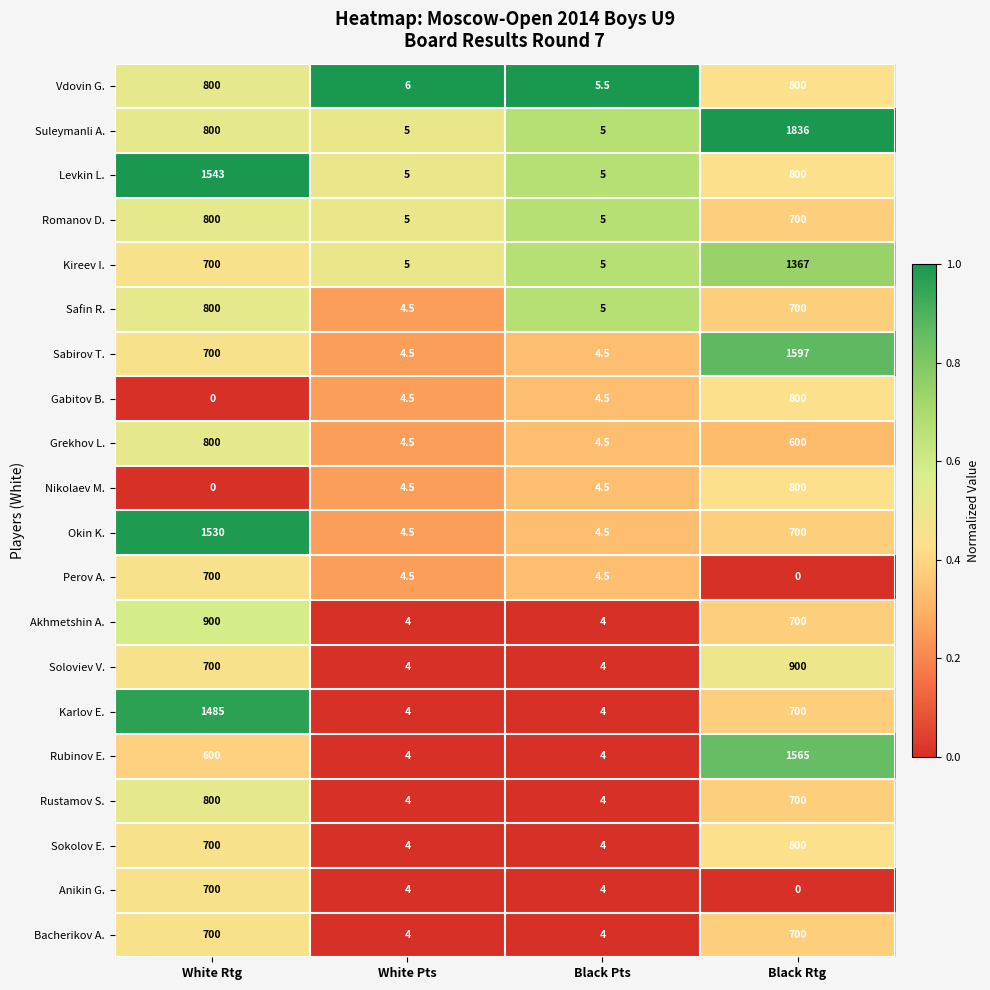

True or false: Perov A. has a value of 0.0 at Black Rtg.

True